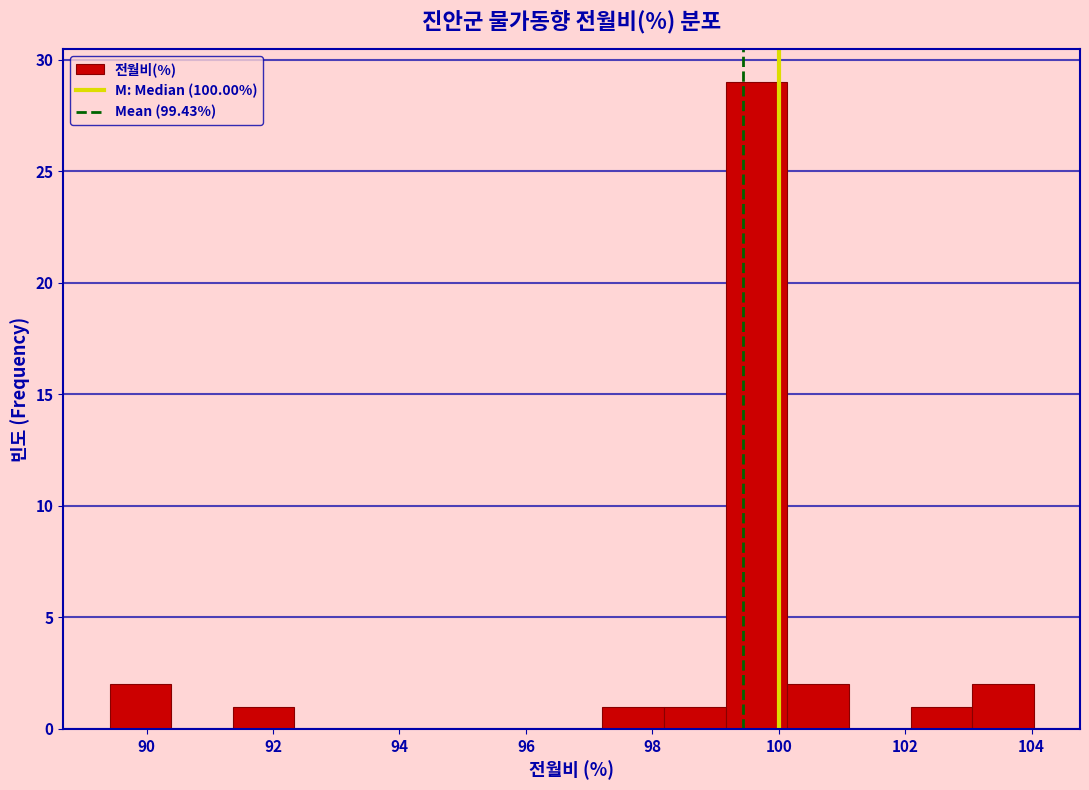

Reading left to right, transcribe this chart: for each bar, give the range it covers on the x-axis and its height. Neither the bar edges nor the heights are printed on the chart, so give them approximately, as read against the axes.

89.4 to 90.4: 2
90.4 to 91.4: 0
91.4 to 92.4: 1
92.4 to 93.4: 0
93.4 to 94.2: 0
94.2 to 95.2: 0
95.2 to 96.2: 0
96.2 to 97.2: 0
97.2 to 98.2: 1
98.2 to 99.2: 1
99.2 to 100.2: 29
100.2 to 101.2: 2
101.2 to 102.0: 0
102.0 to 103.0: 1
103.0 to 104.0: 2